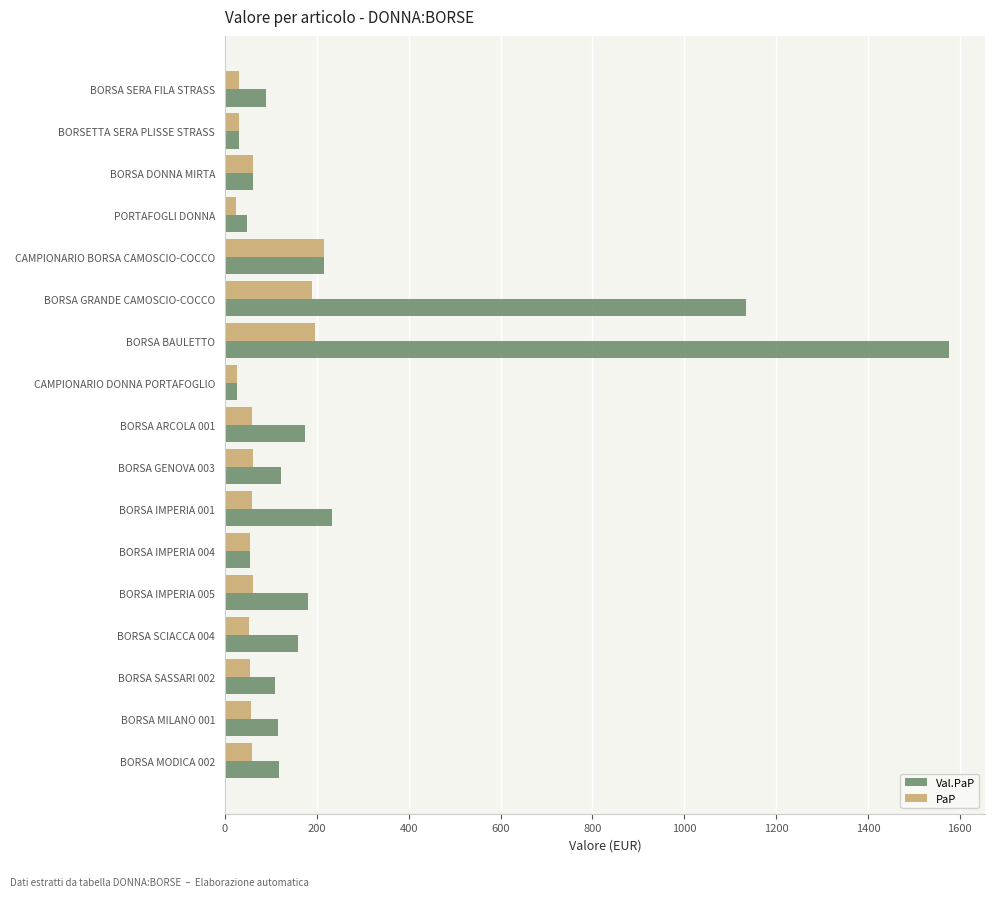

Where is Val.PaP nearest to the value 801?

BORSA GRANDE CAMOSCIO-COCCO